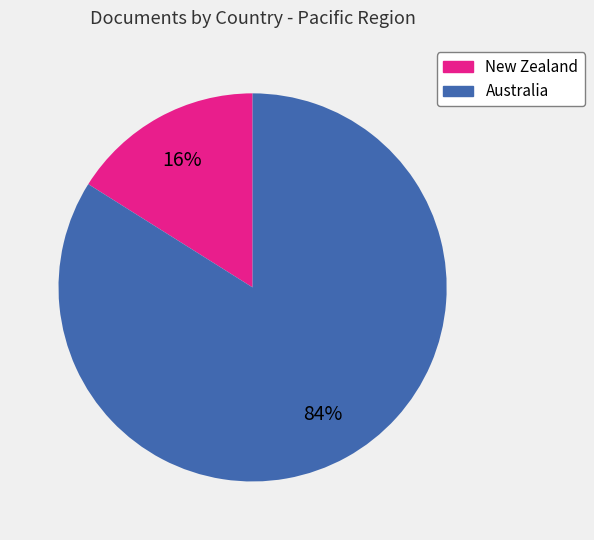

Is it true that New Zealand is 31% of the pie?

False